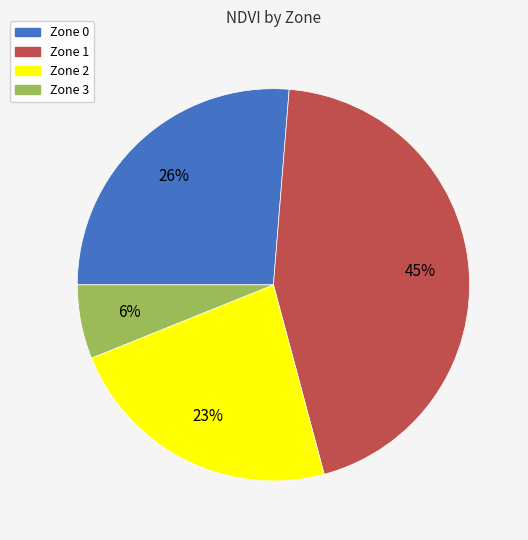

Rank the categories by value from highest to lowest.

Zone 1, Zone 0, Zone 2, Zone 3